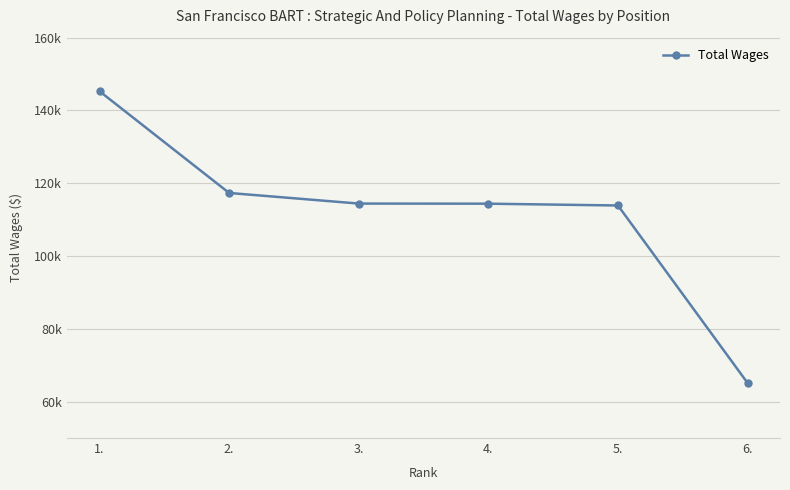

What is the label of the 1st point from the right?

6.